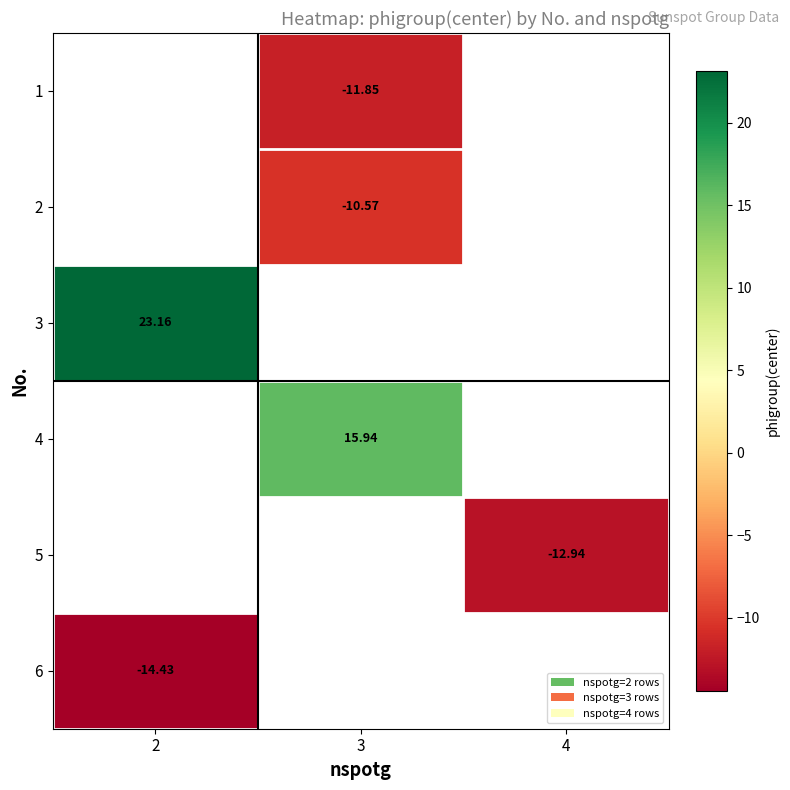

How many positive values does the 4 series have?

1